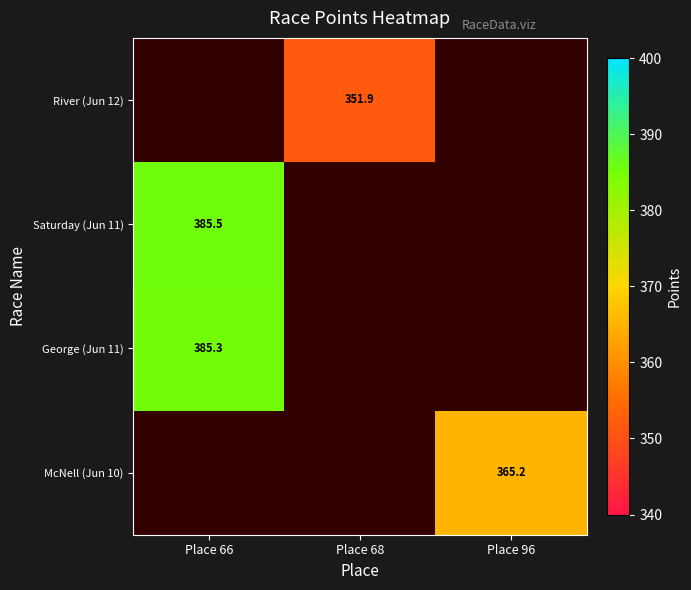

True or false: George (Jun 11) has a value of 385.3 at Place 66.

True